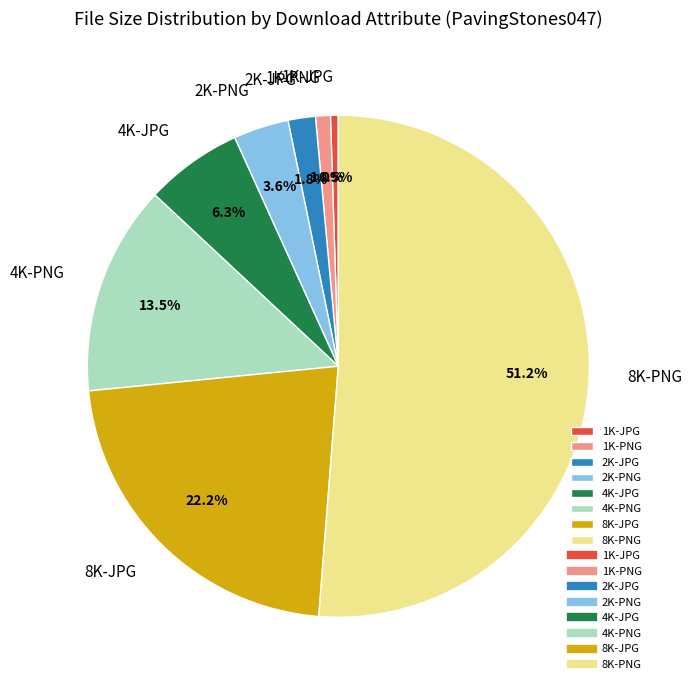

True or false: 4K-JPG accounts for 6% of the total.

True